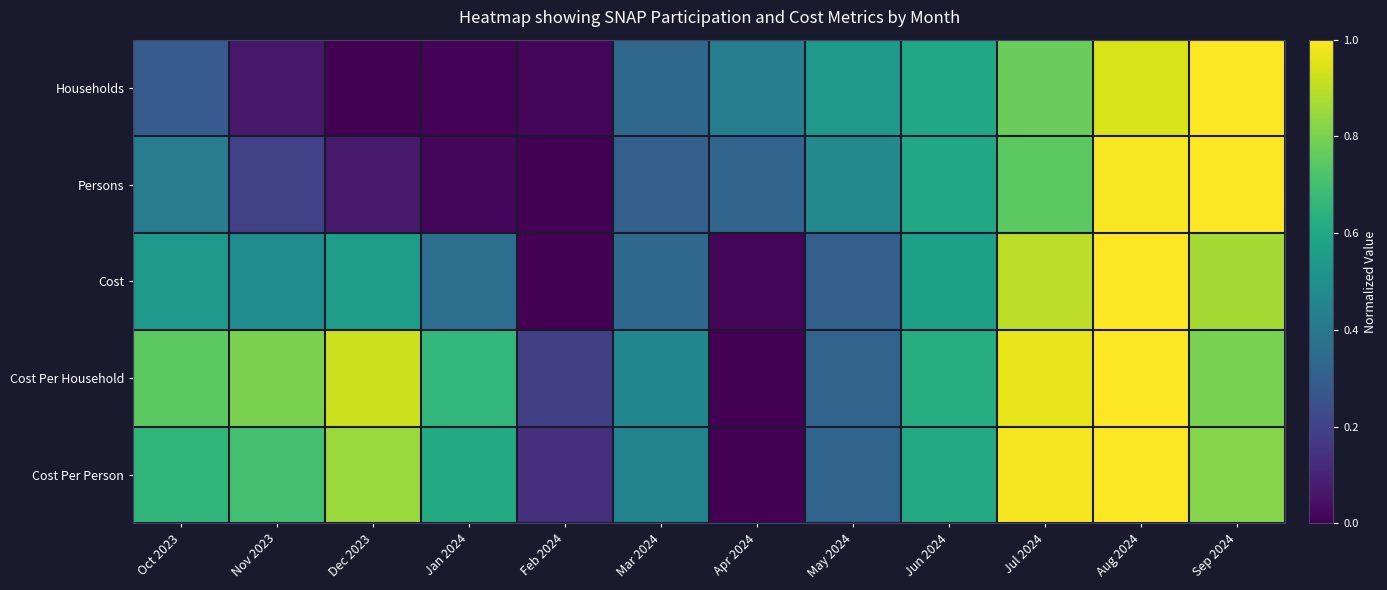

At Dec 2023, list the series in order from smallest to largest.

Households, Persons, Cost, Cost Per Person, Cost Per Household